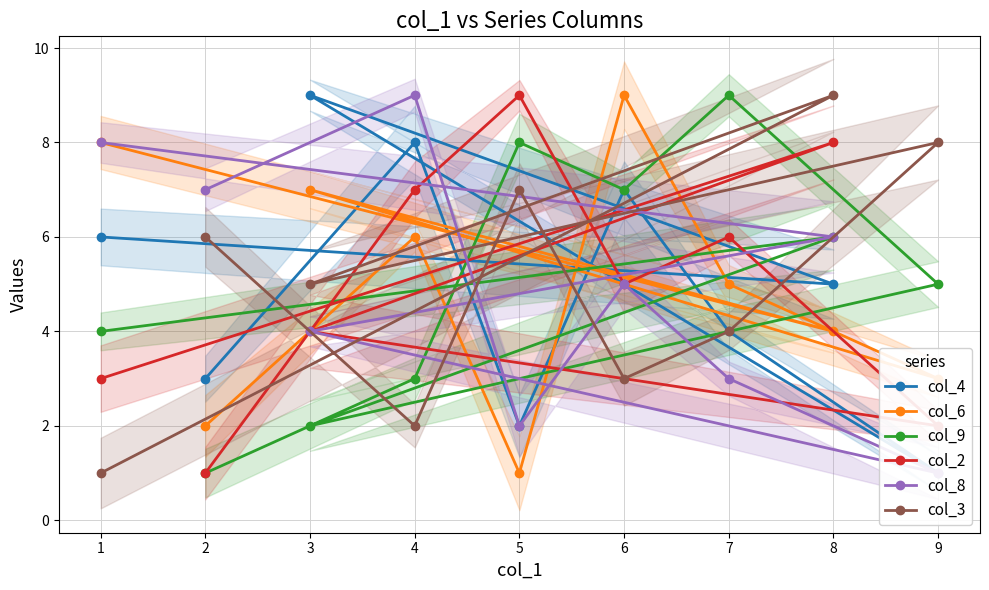

What is the average value of the col_6 series?

5